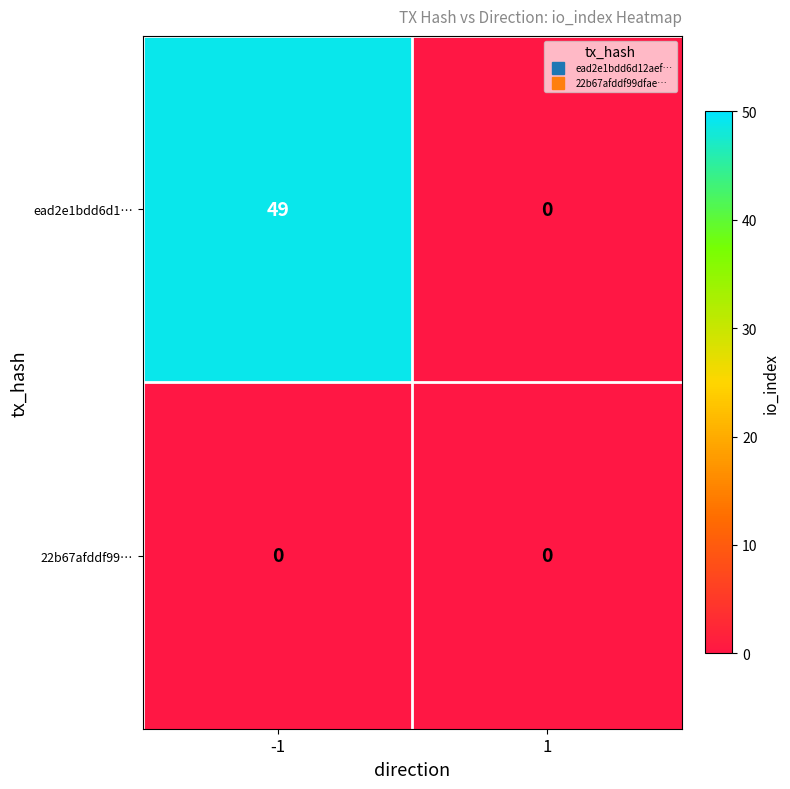

What is the total value across all series at -1?

49